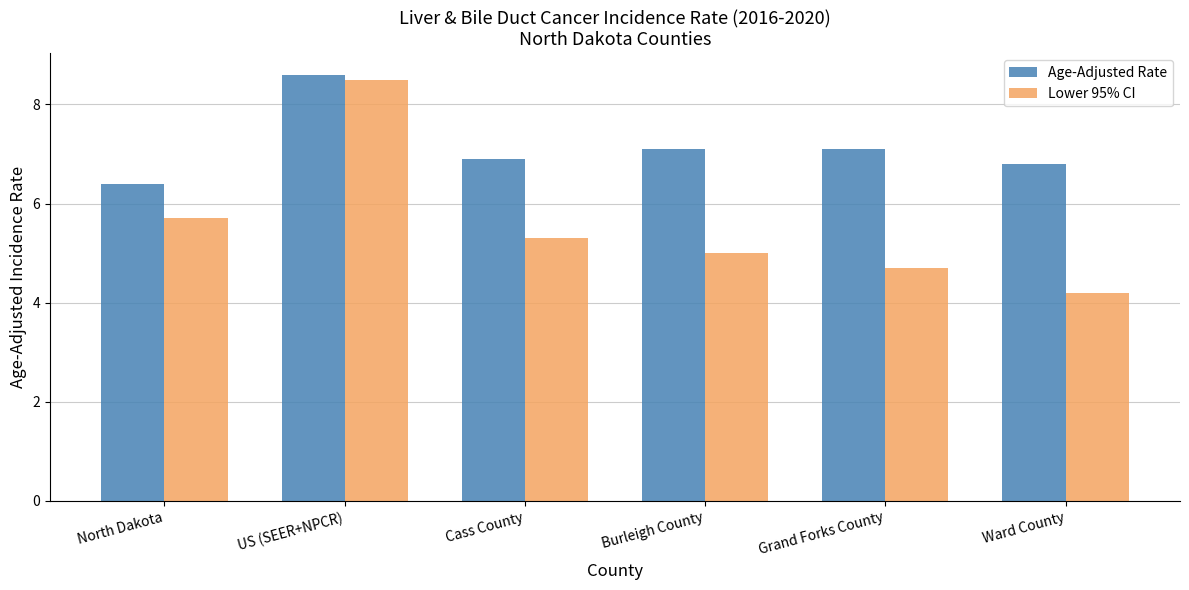

Where does the Lower 95% CI series first go above 5?

North Dakota